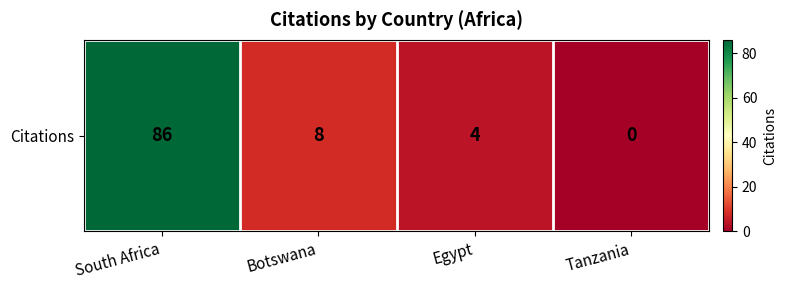

Reading left to right, transcribe all the data shown in this chart.

86	8	4	0